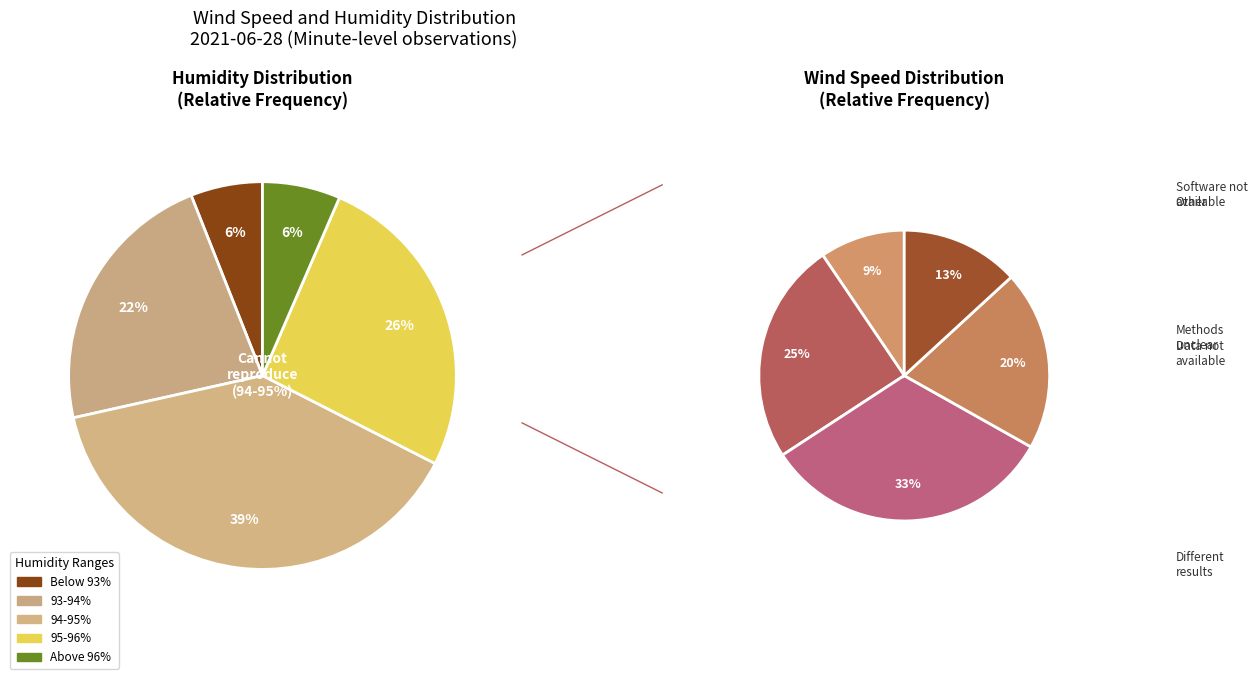

How many slices are in this pie chart?

5